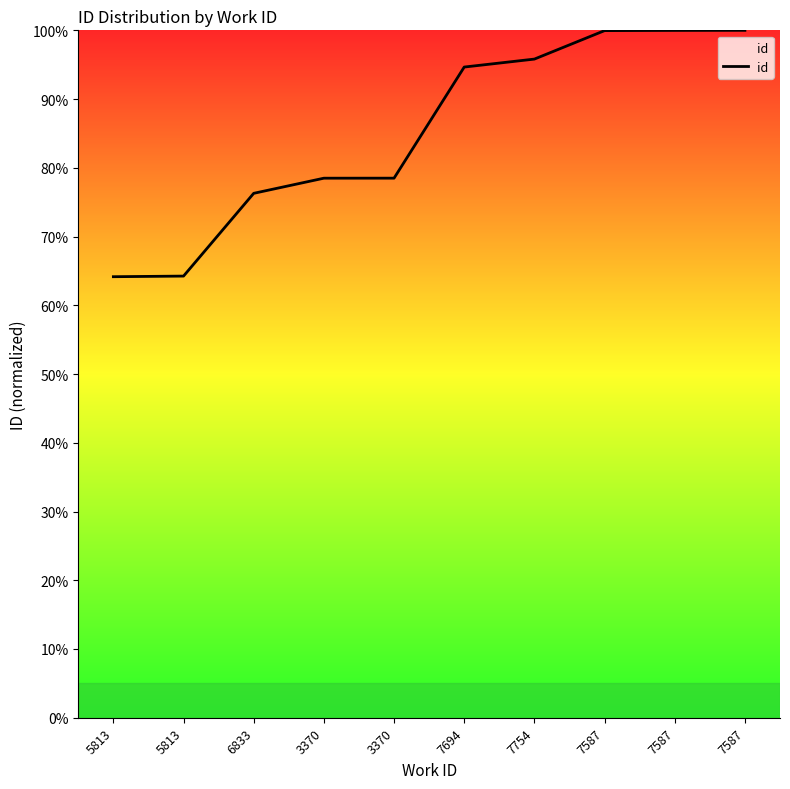

What is the change in value from 6833 to 7754?

+19.5